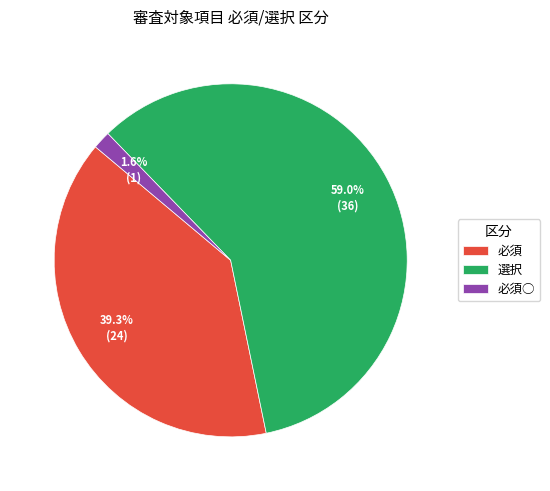

To the nearest percent, what is the average slice percentage?

33%